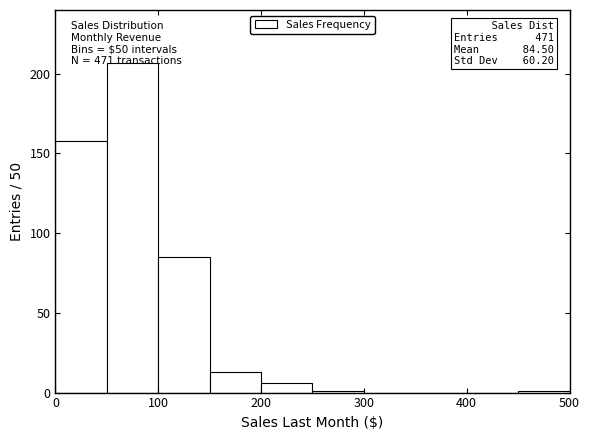

Which range on the x-axis has the tallest bar?

50 to 100